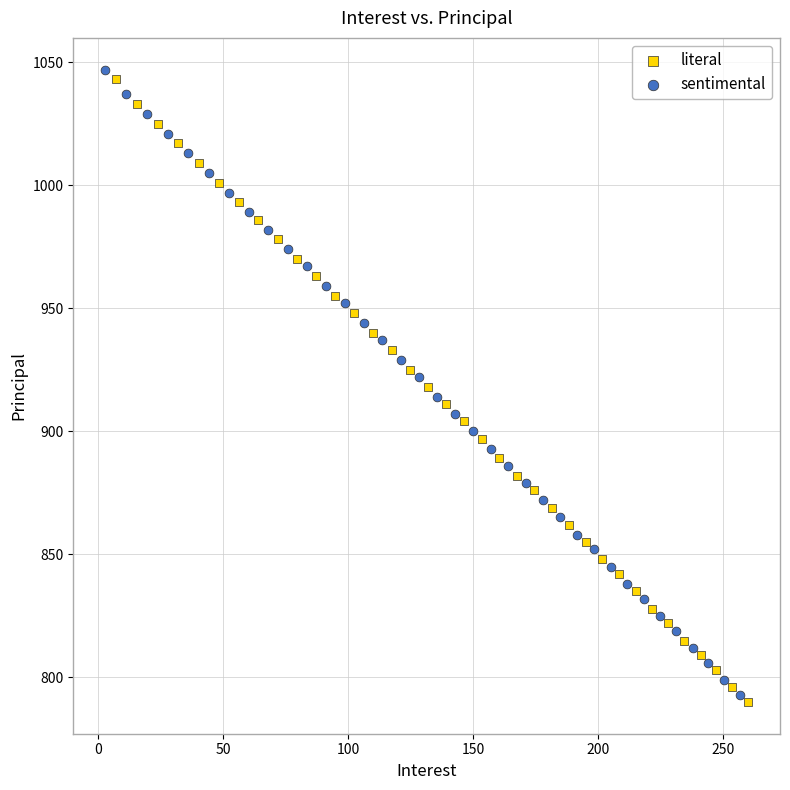

Which series contains the highest Y value?

sentimental